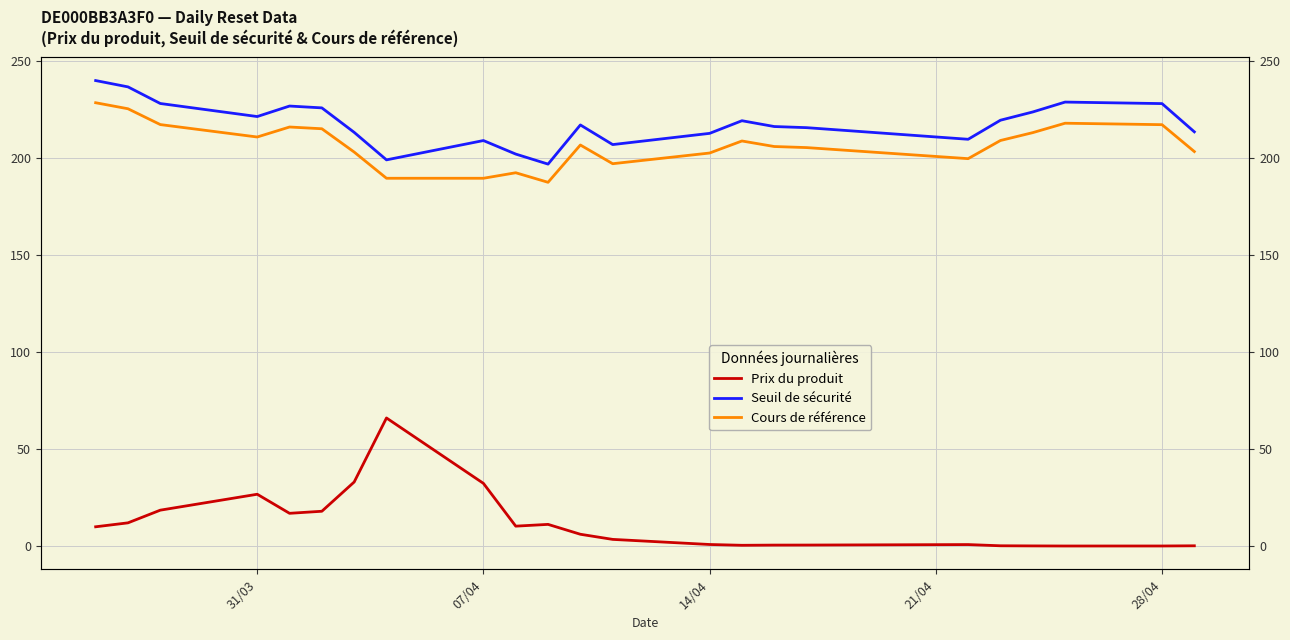

True or false: Prix du produit and Seuil de sécurité intersect in this chart.

False